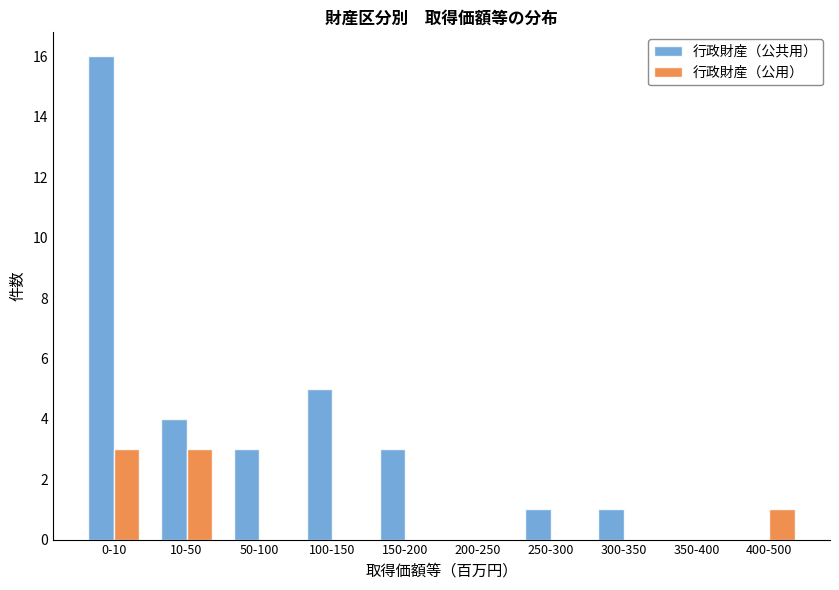

Which series has the largest range (max minus min)?

行政財産（公共用）